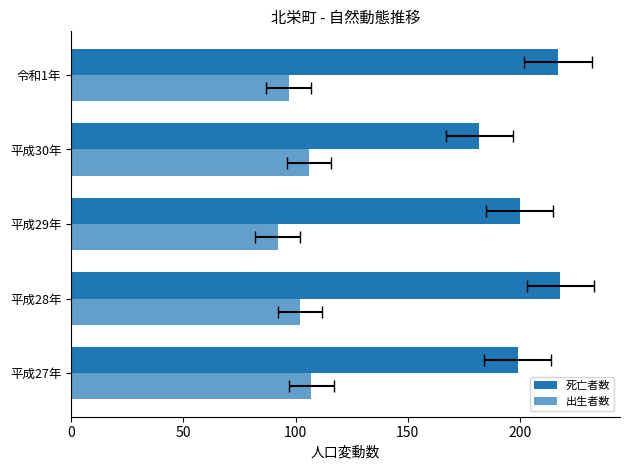

What is the total value across all series at 平成30年?

288